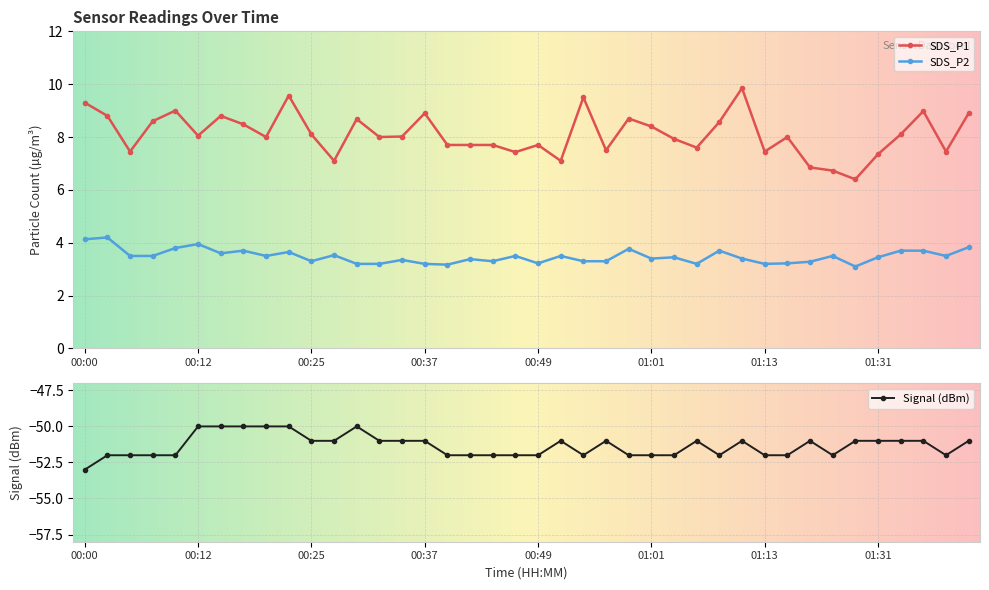

What is the minimum value for Signal?

-53.0